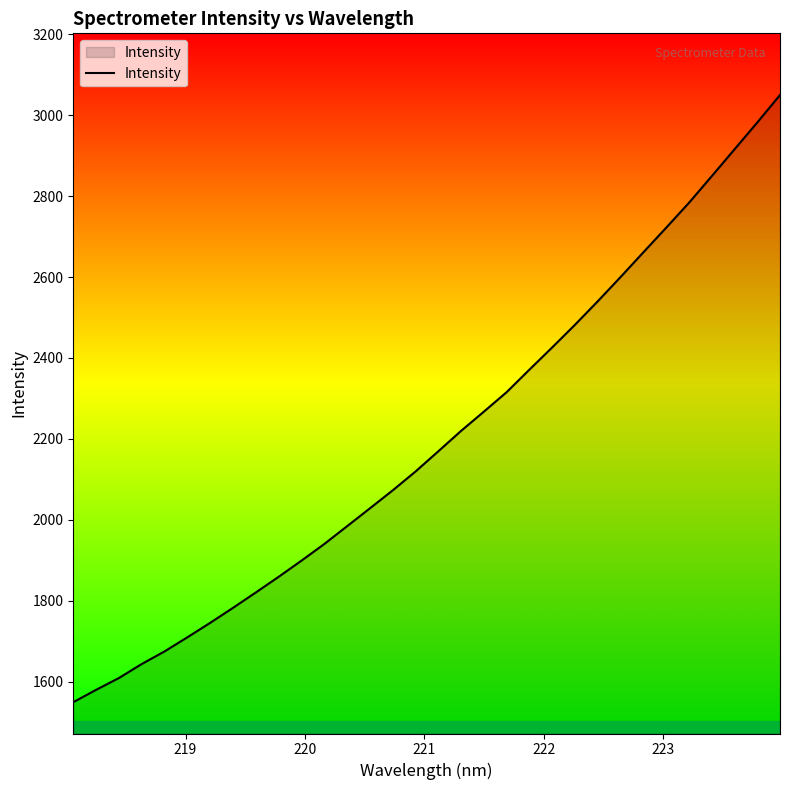

What is the minimum value shown in the chart?

1549.1